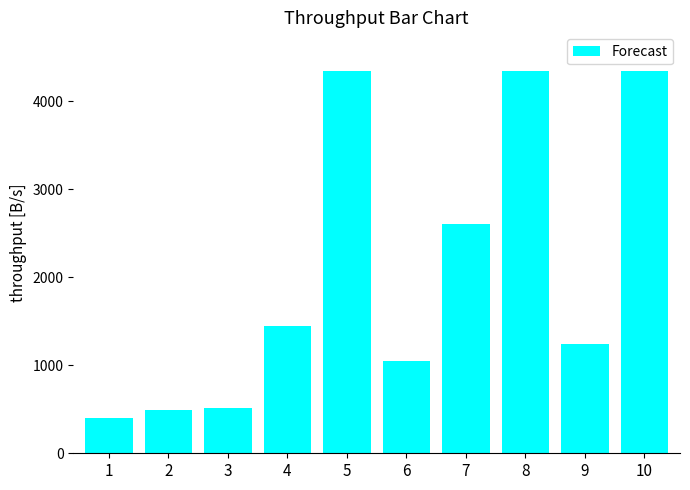

Which label corresponds to the smallest value in the chart?

1